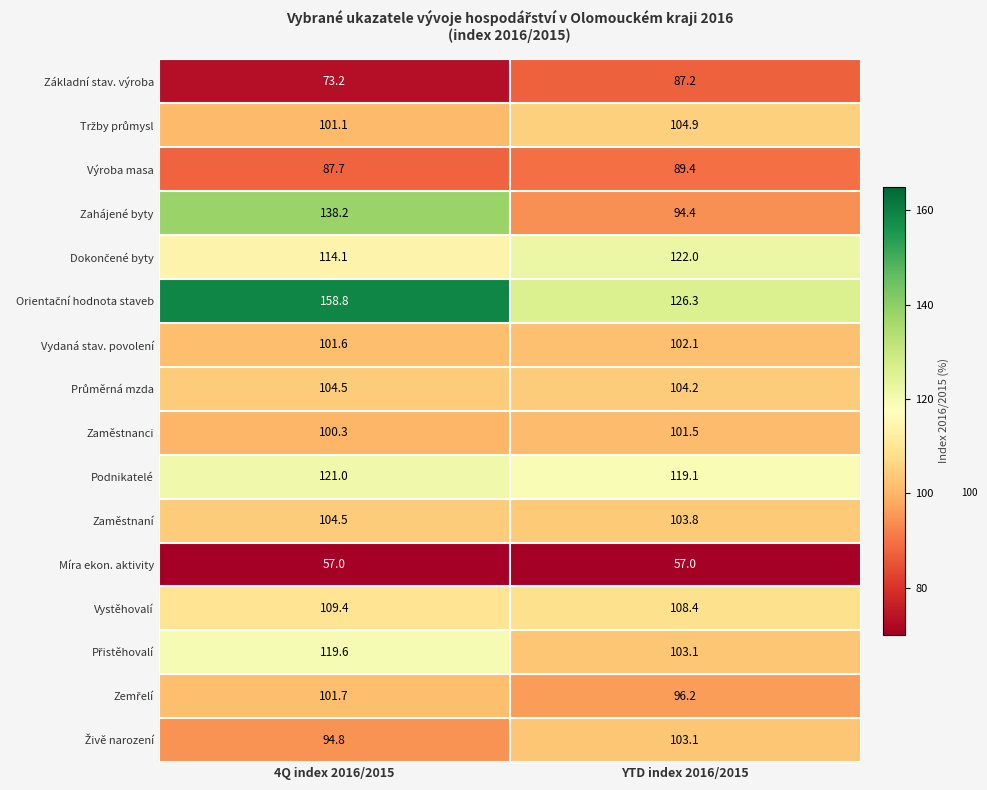

Is it true that Zahájené byty equals 233.6 at 4Q index 2016/2015?

False